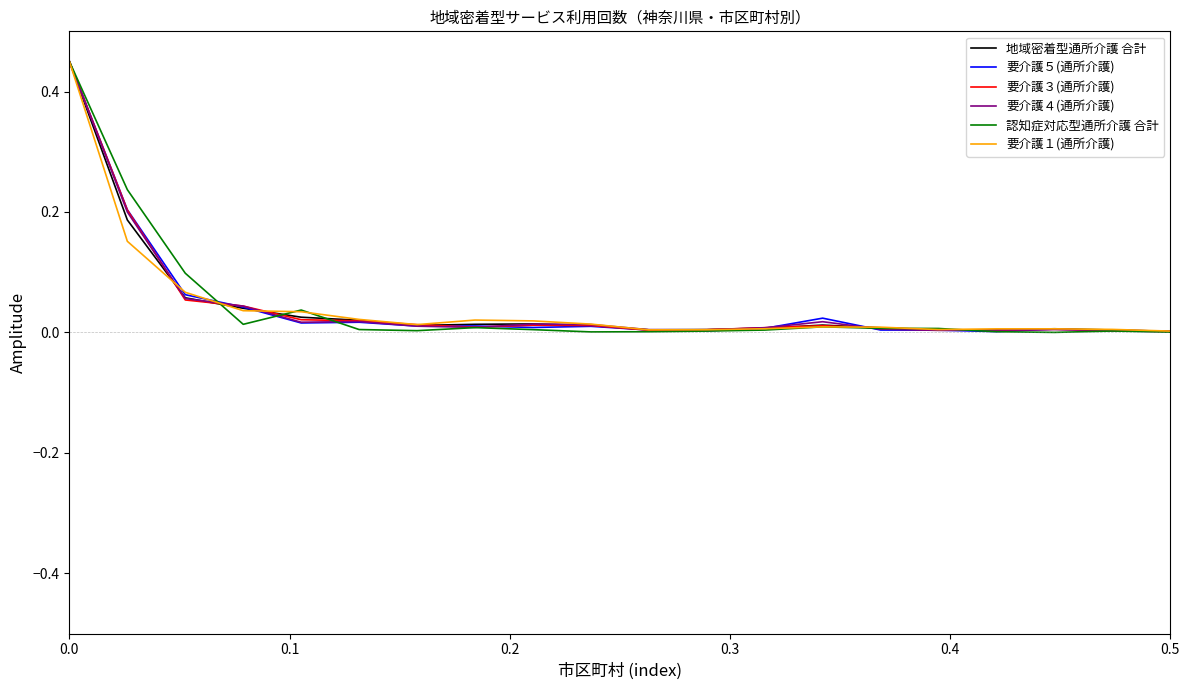

Which series has the largest range (max minus min)?

認知症対応型通所介護 合計